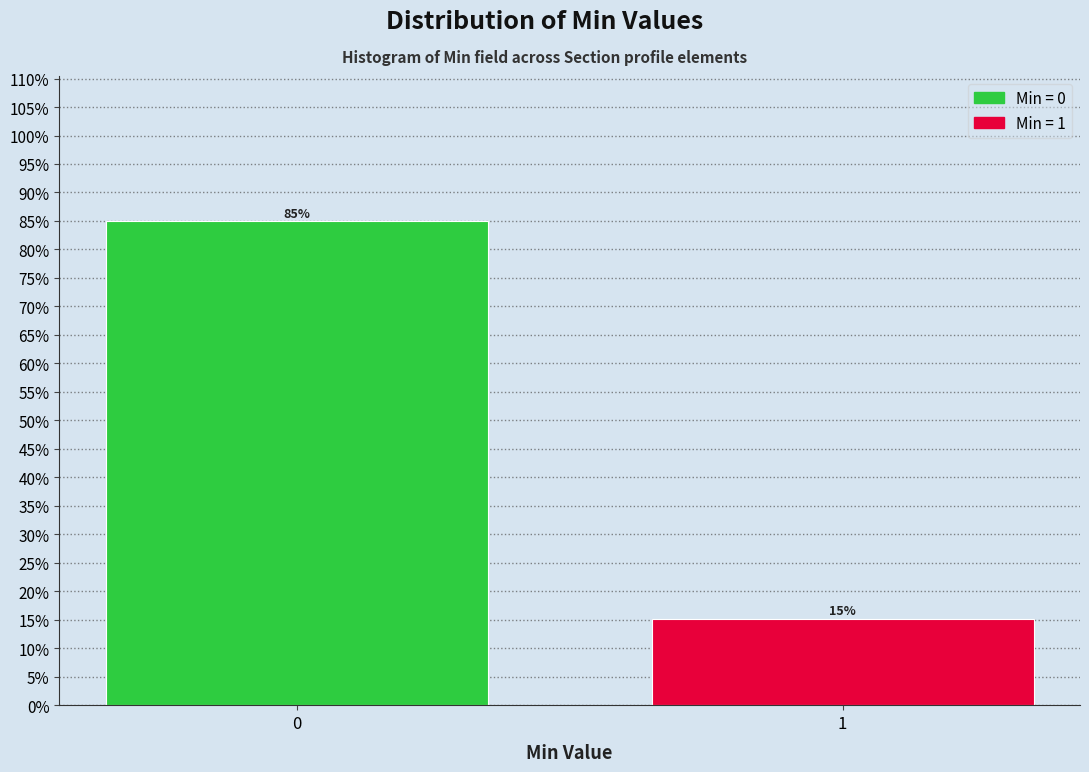

What is the minimum value shown in the chart?

15.1